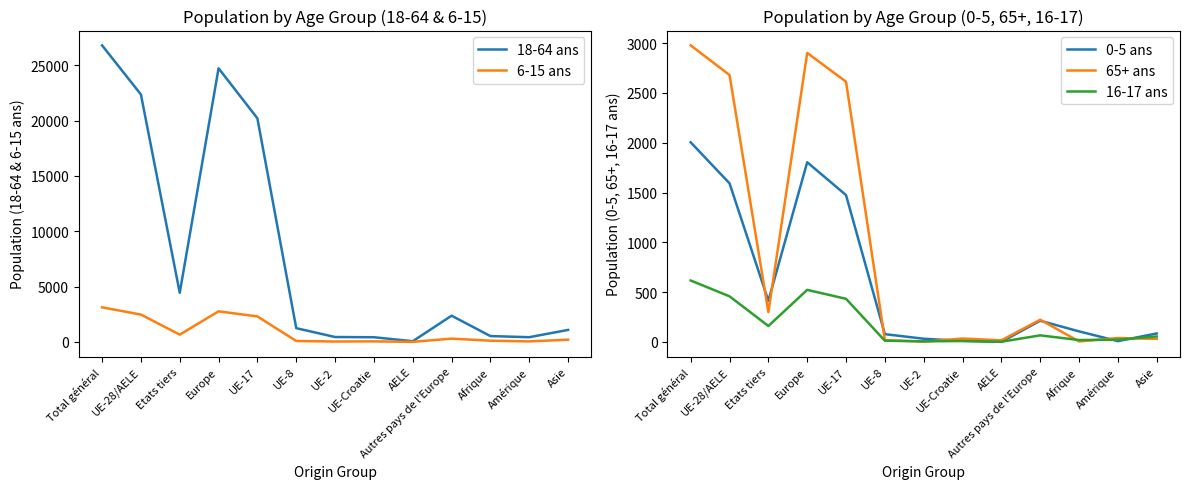

Which series changed the most between UE-2 and Amérique?

65+ ans